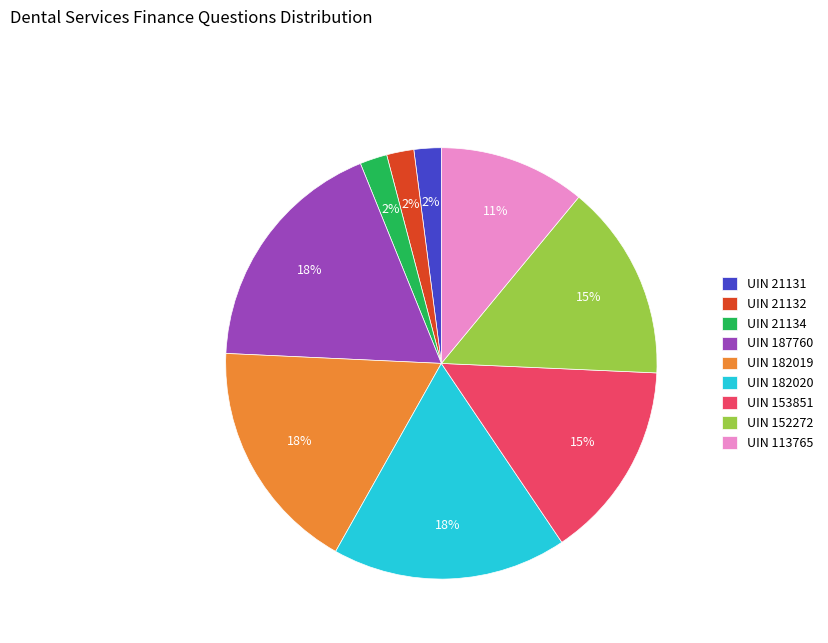

Is there any slice that represents more than half of the pie?

No